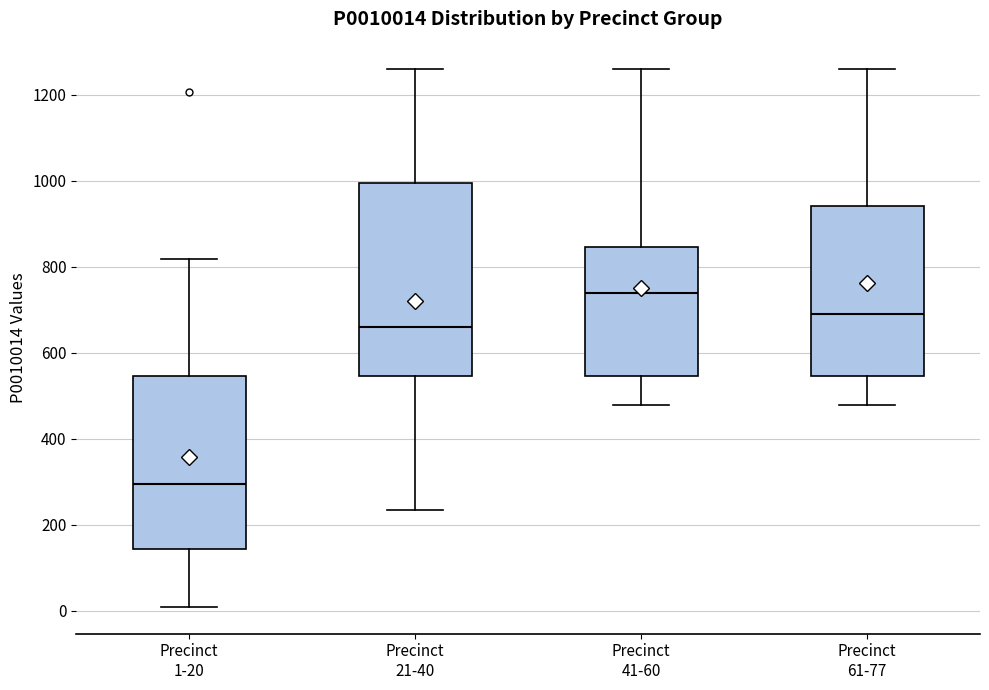

Which box is the tallest, from its lower edge to its upper edge?

Precinct 21-40